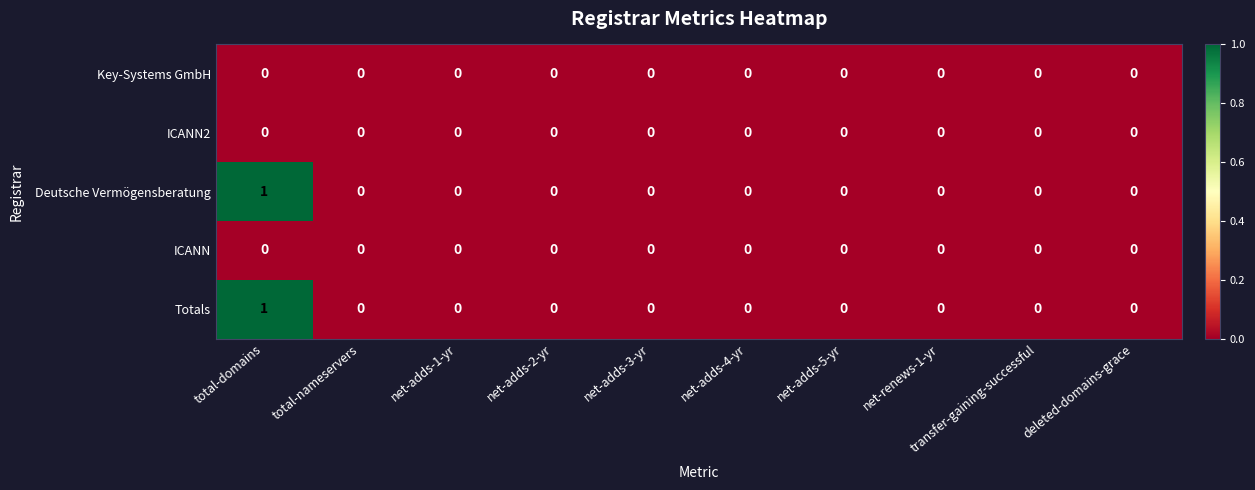

At which category is the sum across all series the highest?

total-domains